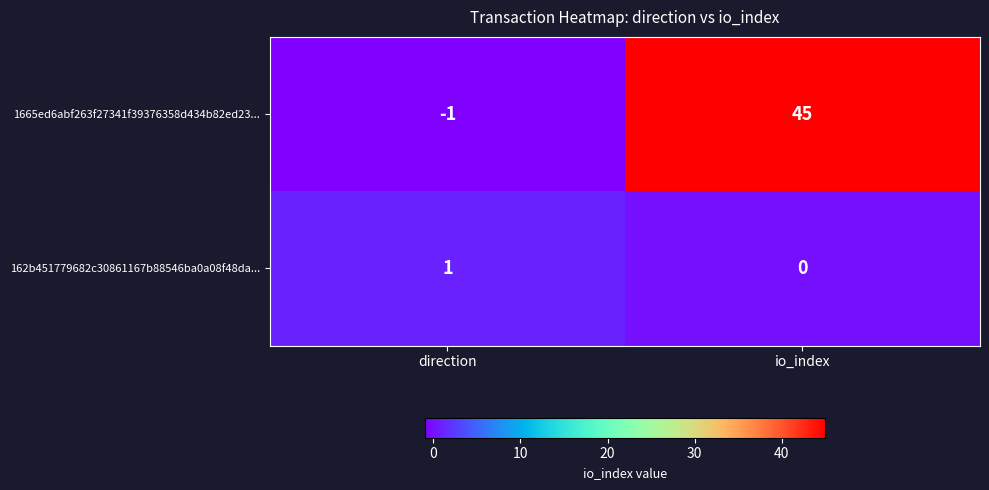

At which label is 1665ed6abf263f27341f39376358d434b82ed23... closest to 22?

direction